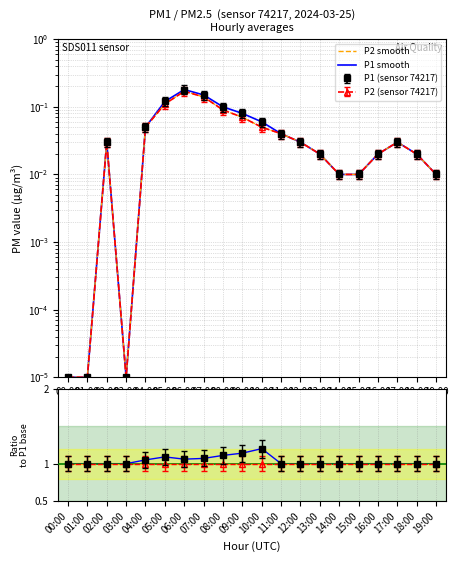

Is the value of P1 smooth at 04:00 greater than the value of P2 smooth at 09:00?

No